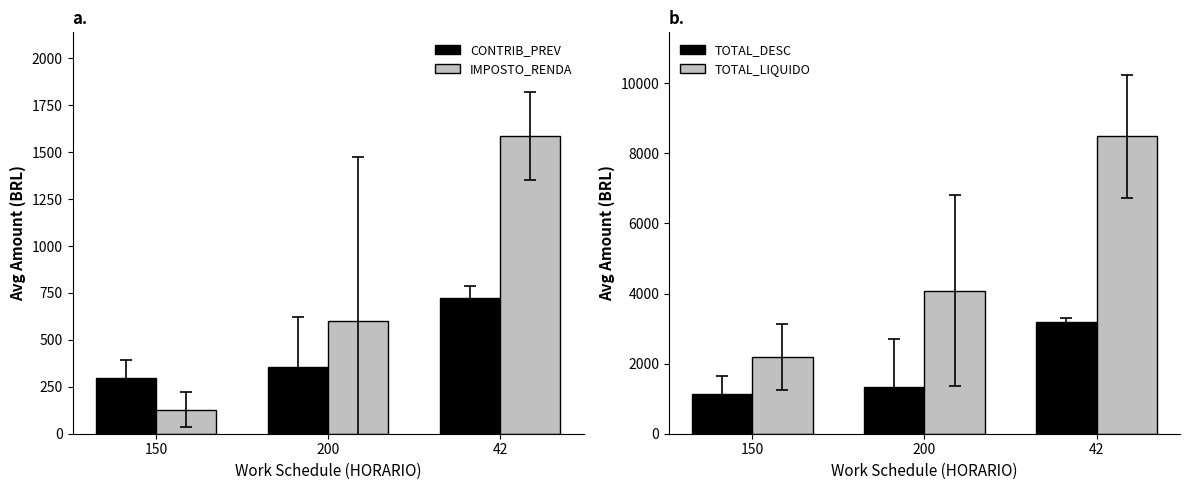

What is the difference between the highest and lowest values at 150?

2071.1